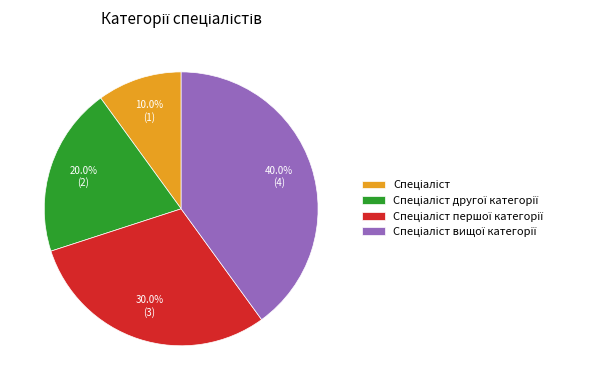

Is there any slice that represents more than half of the pie?

No